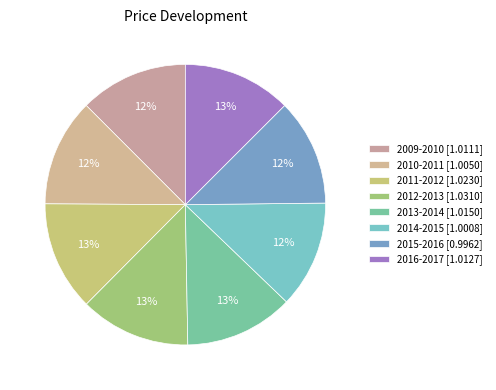

Count the number of slices in the pie.

8